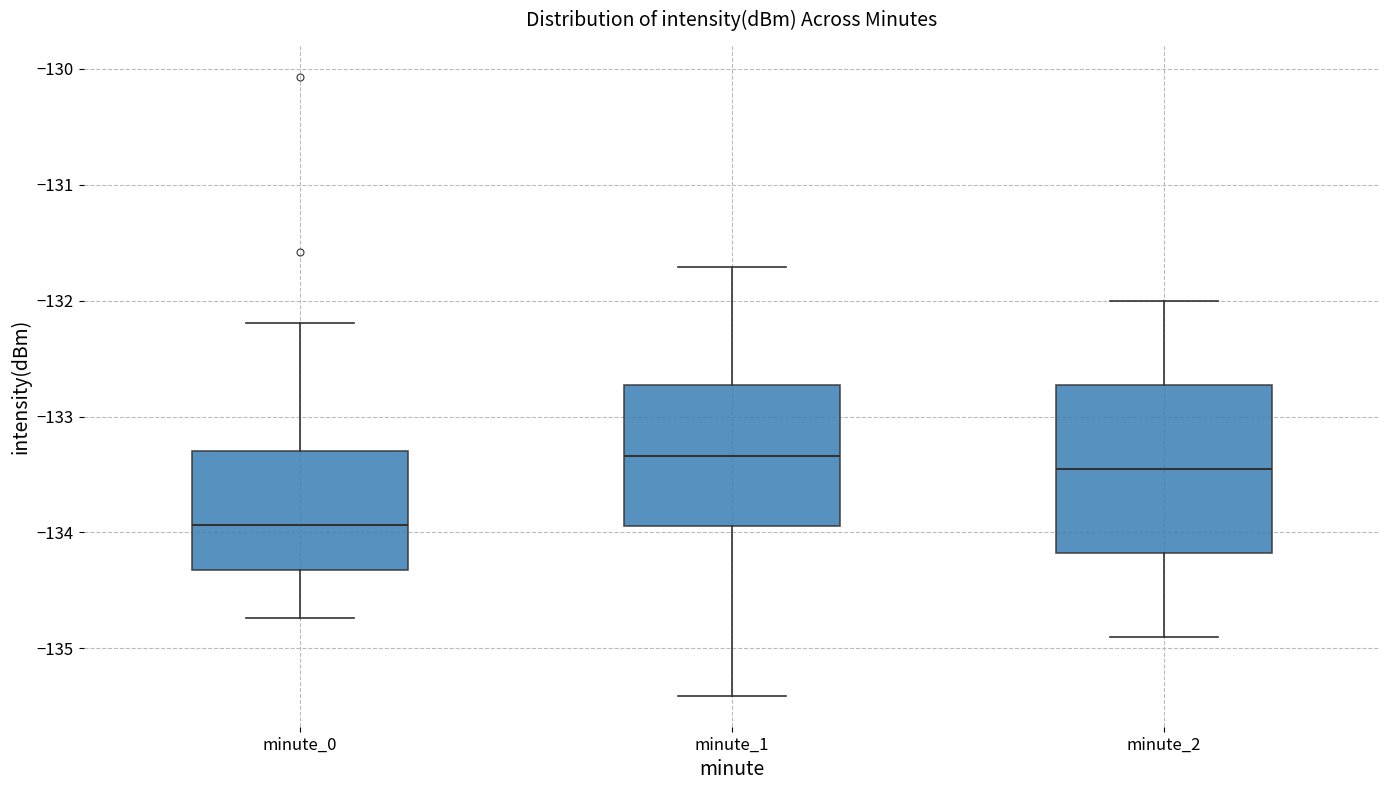

Which box has the highest median line?

minute_1